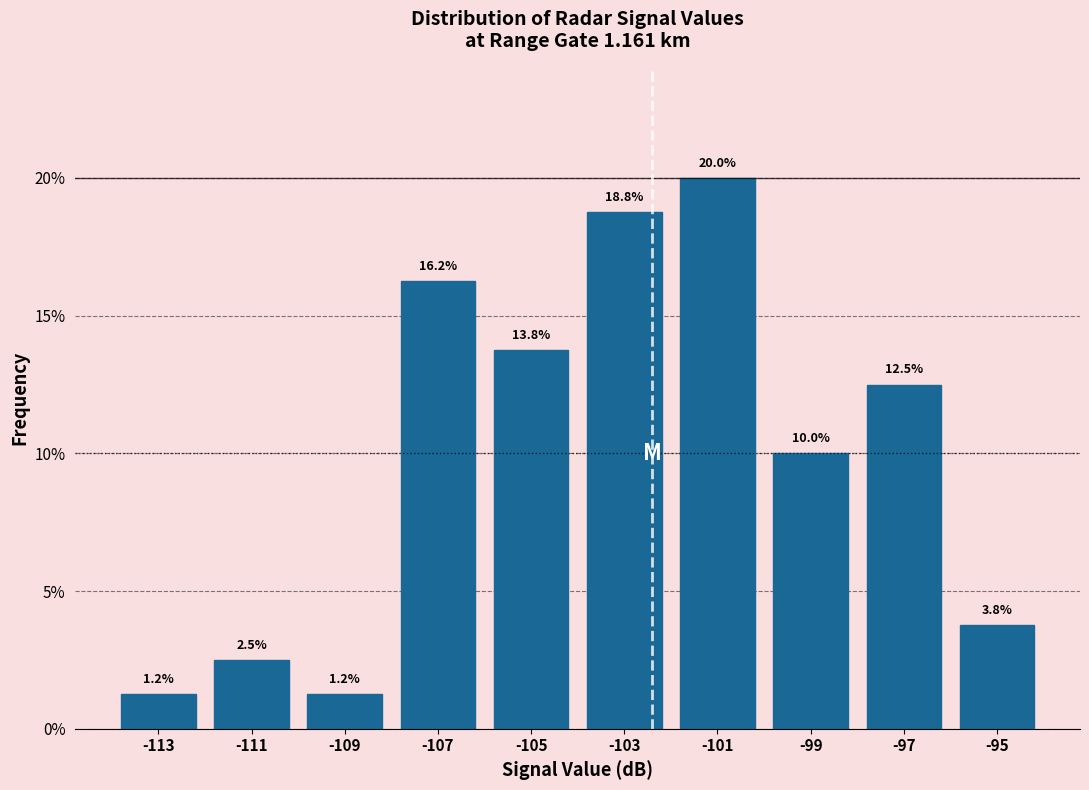

What is the average value?

10.0